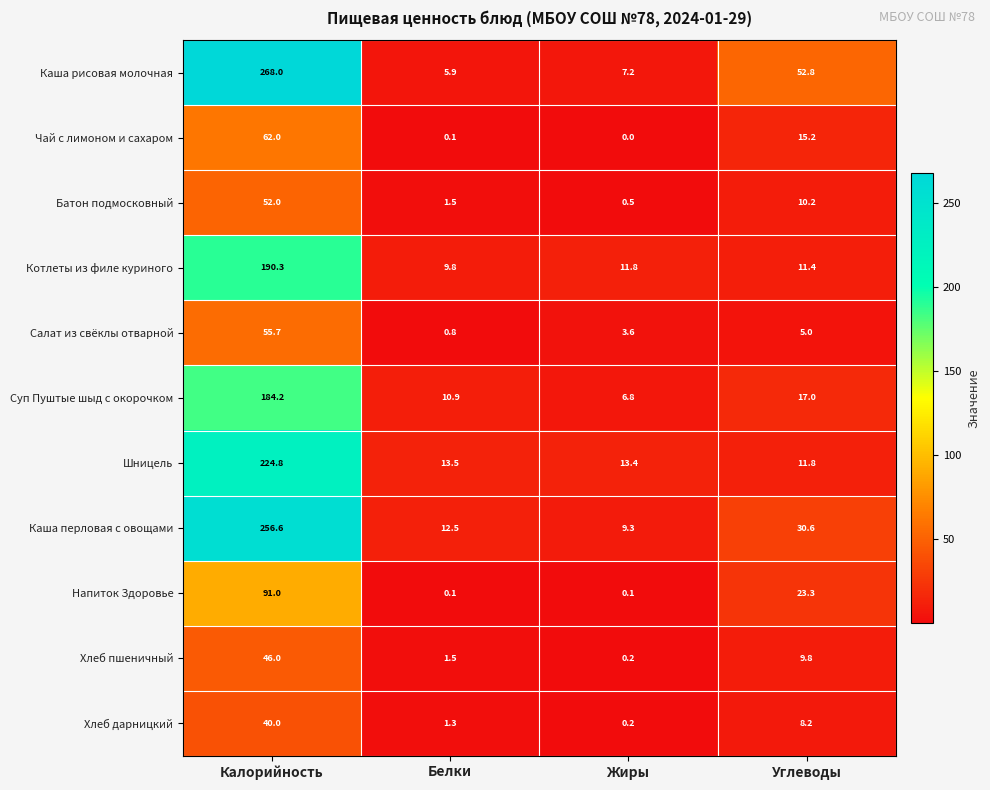

Between Жиры and Углеводы, which series saw the biggest shift?

Каша рисовая молочная